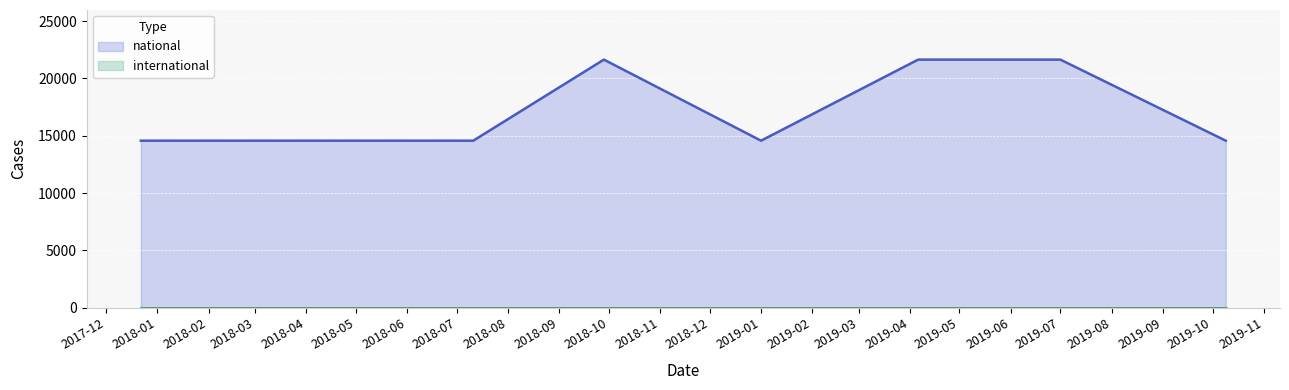

Count the values in the range 14572 to 21644.

8